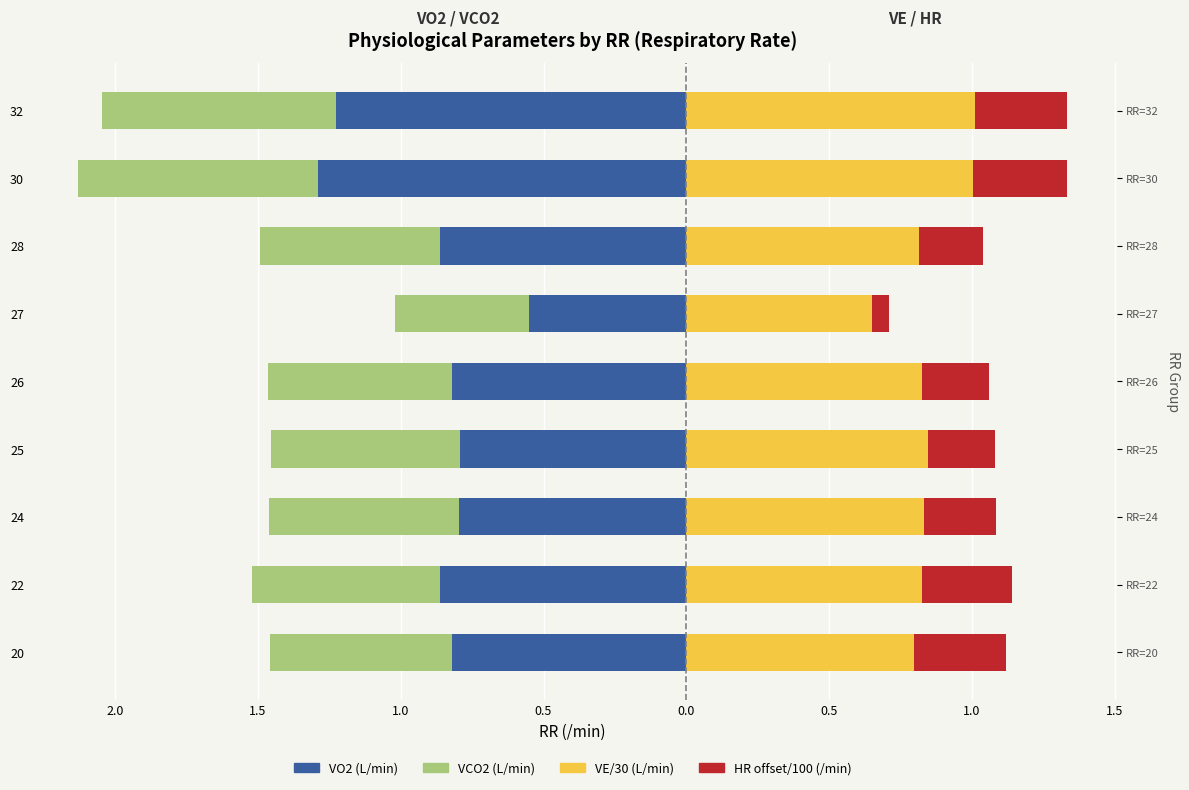

Read the HR offset /100 (/min) value at 26.

0.2